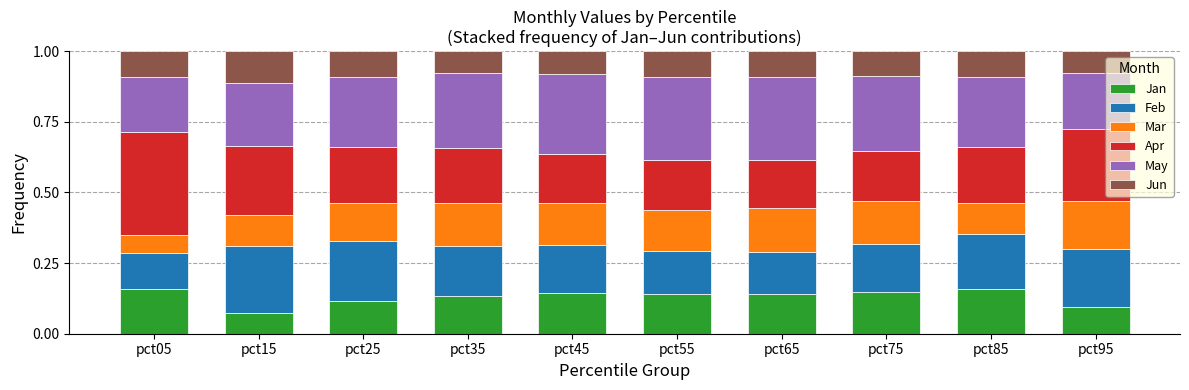

The value of Jan at pct55 is 0.1. True or false?

True